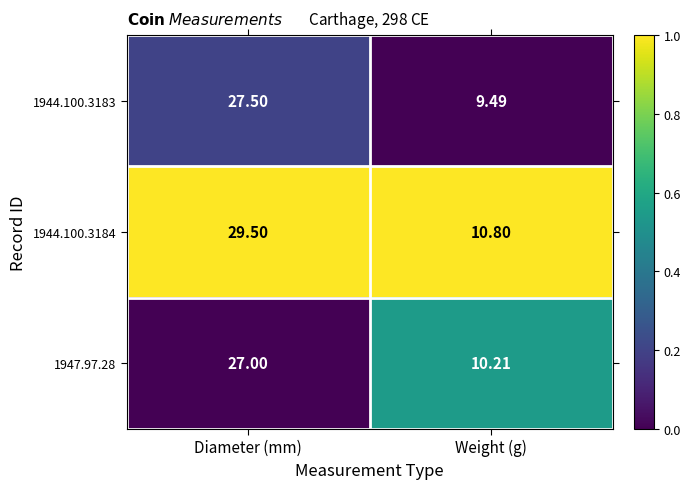

List the labels in order of 1944.100.3183 value, smallest first.

Weight (g), Diameter (mm)